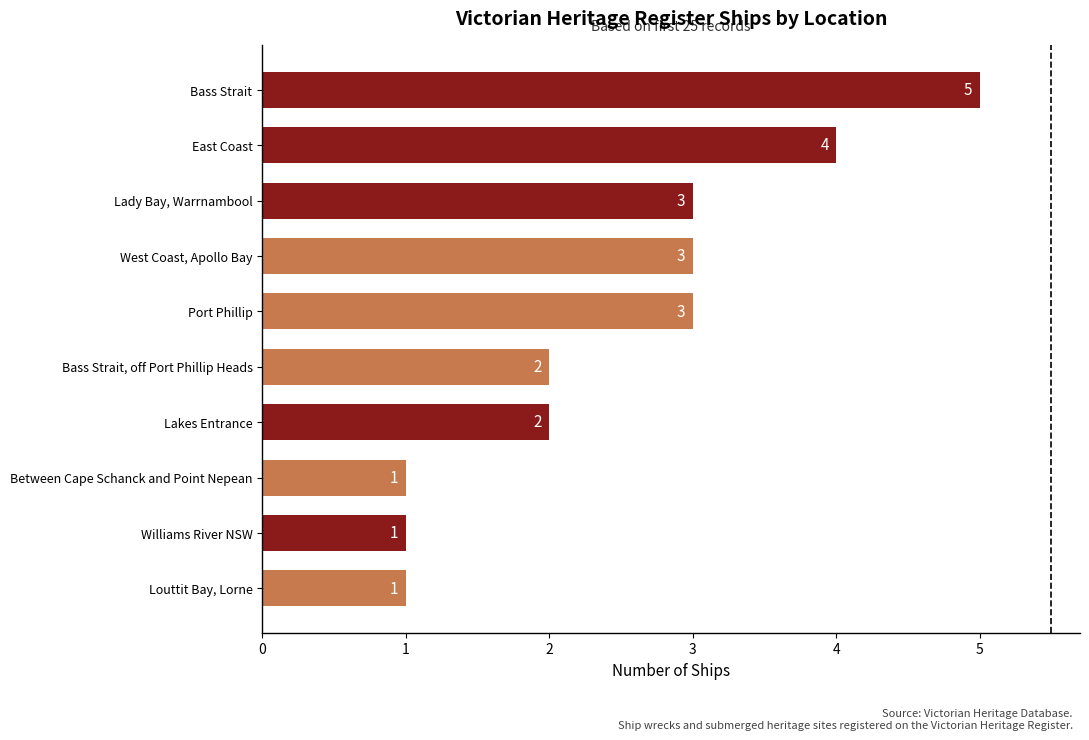

Which has a higher value, Louttit Bay, Lorne or Bass Strait?

Bass Strait